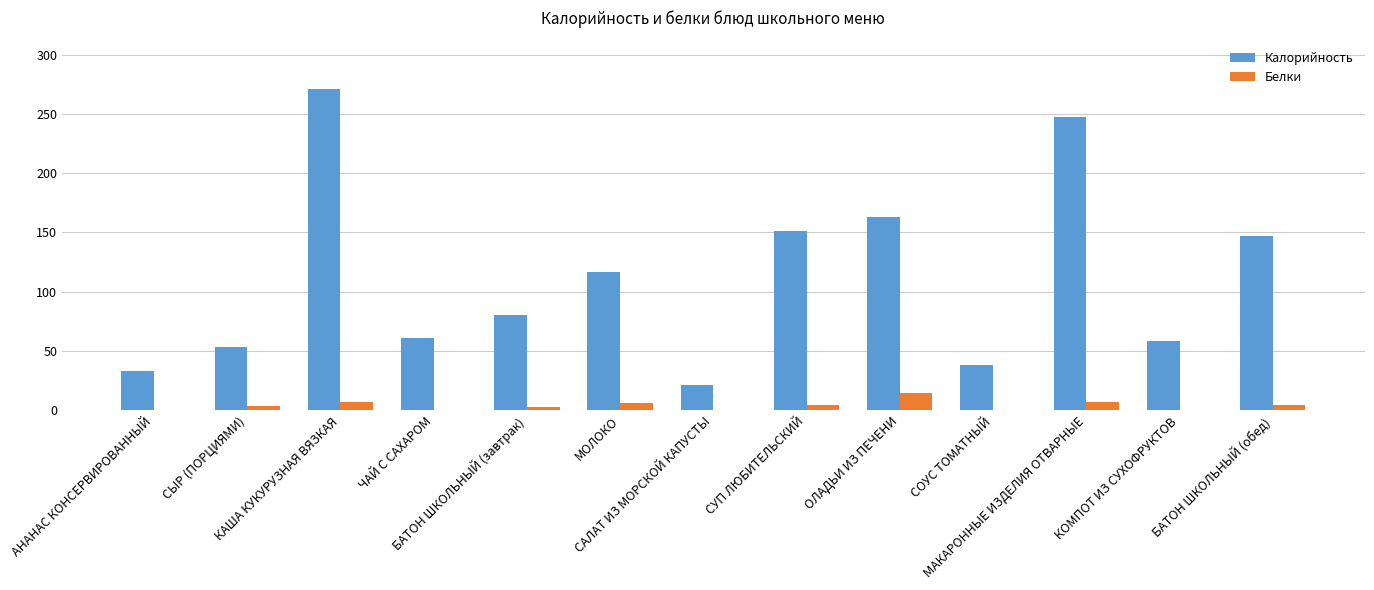

What is the greatest value displayed?

271.3